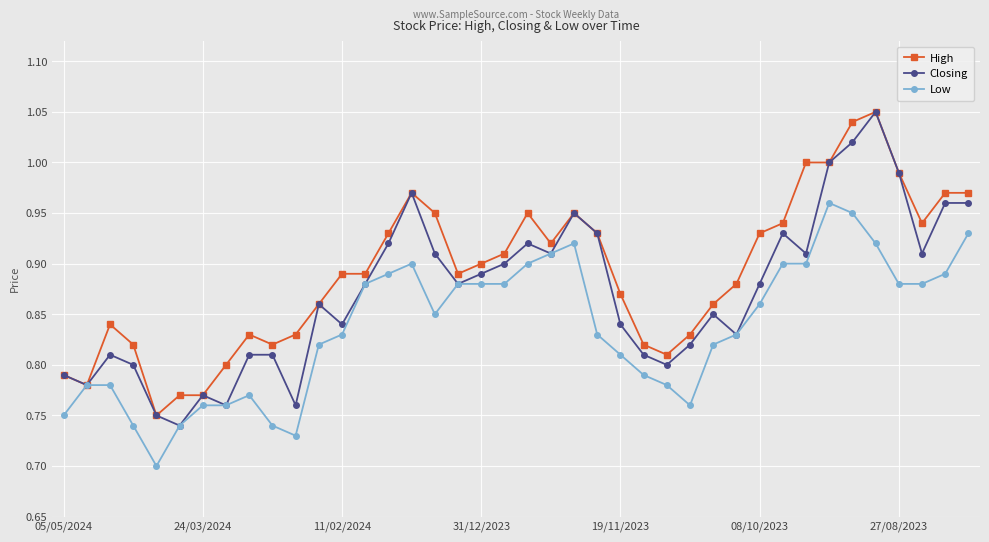

Which series has the largest range (max minus min)?

Closing